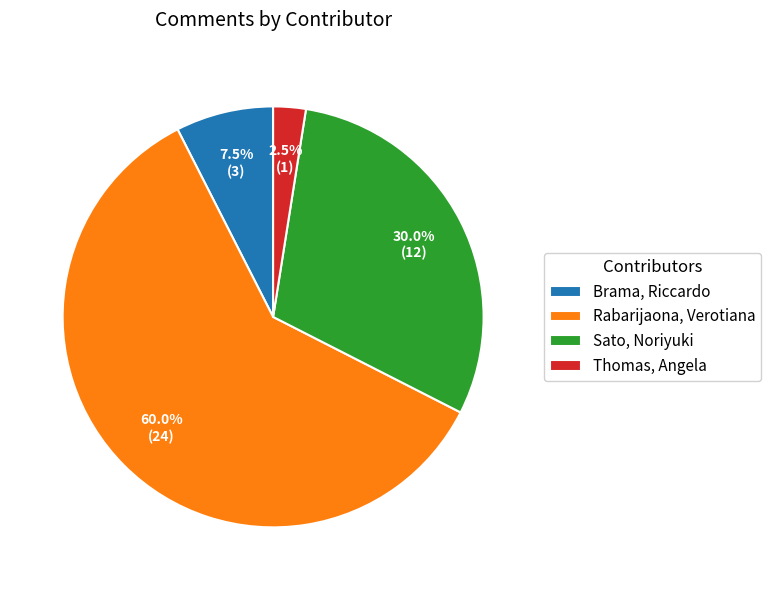

What portion of the pie excludes Brama, Riccardo?

92.5%